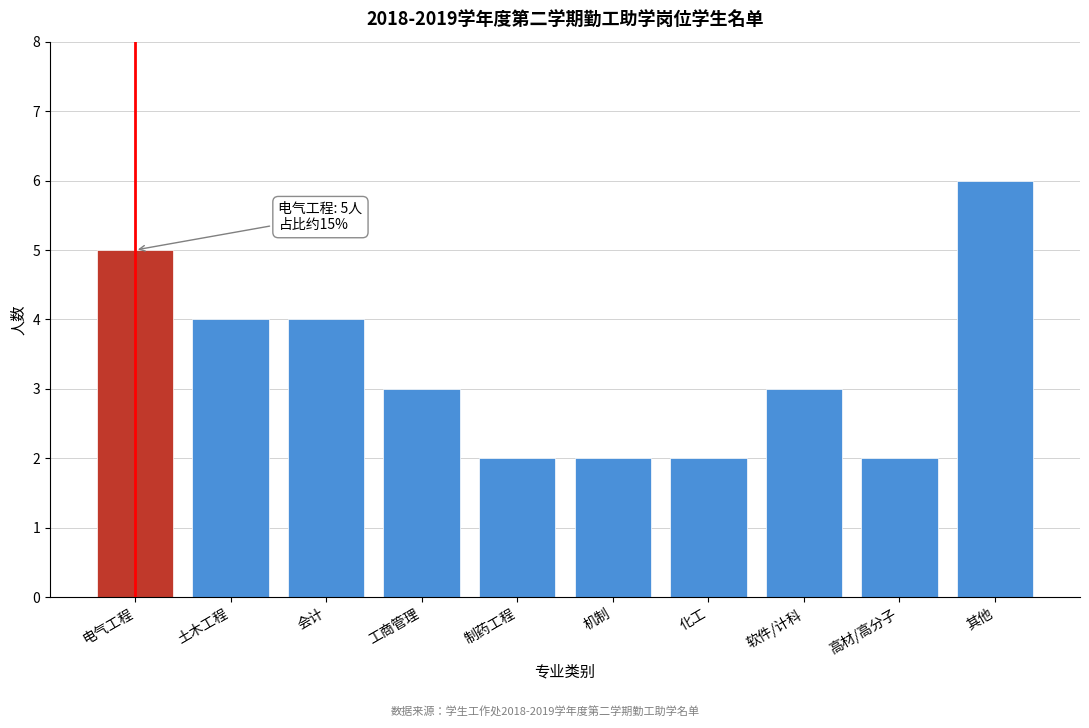

Reading left to right, list all the values displayed in this chart.

5	4	4	3	2	2	2	3	2	6